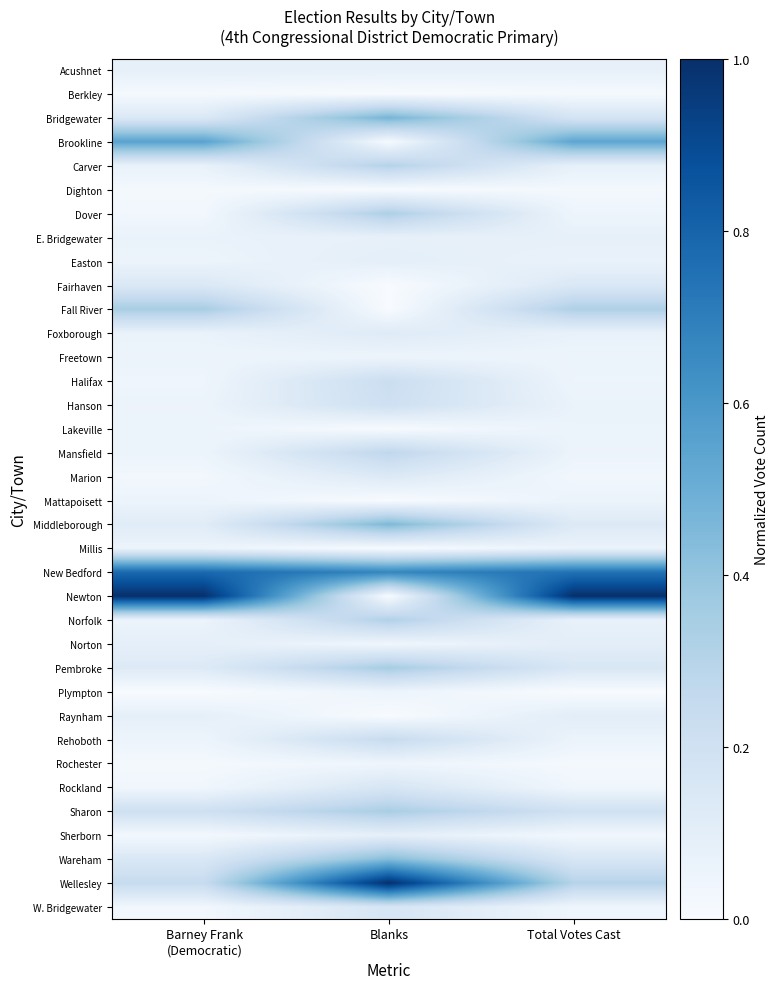

Which has a higher value, Total Votes Cast or Blanks?

Blanks